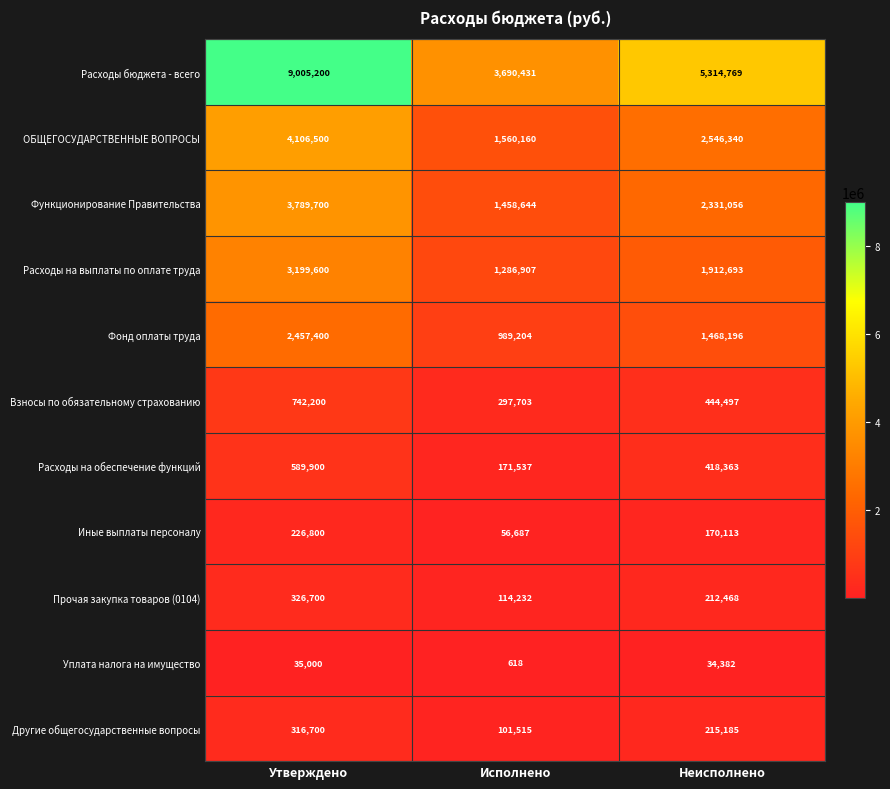

How many categories are shown in the chart?

3